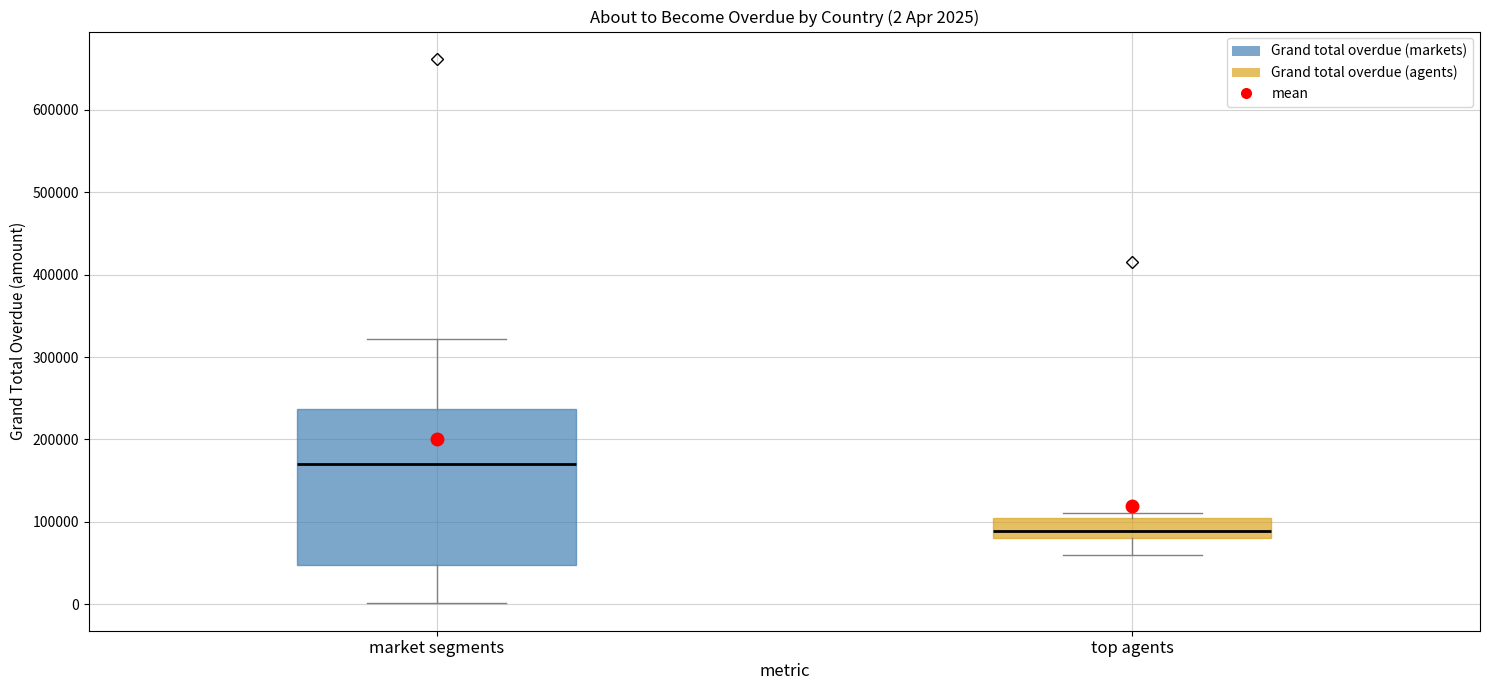

Which box is the tallest, from its lower edge to its upper edge?

market segments